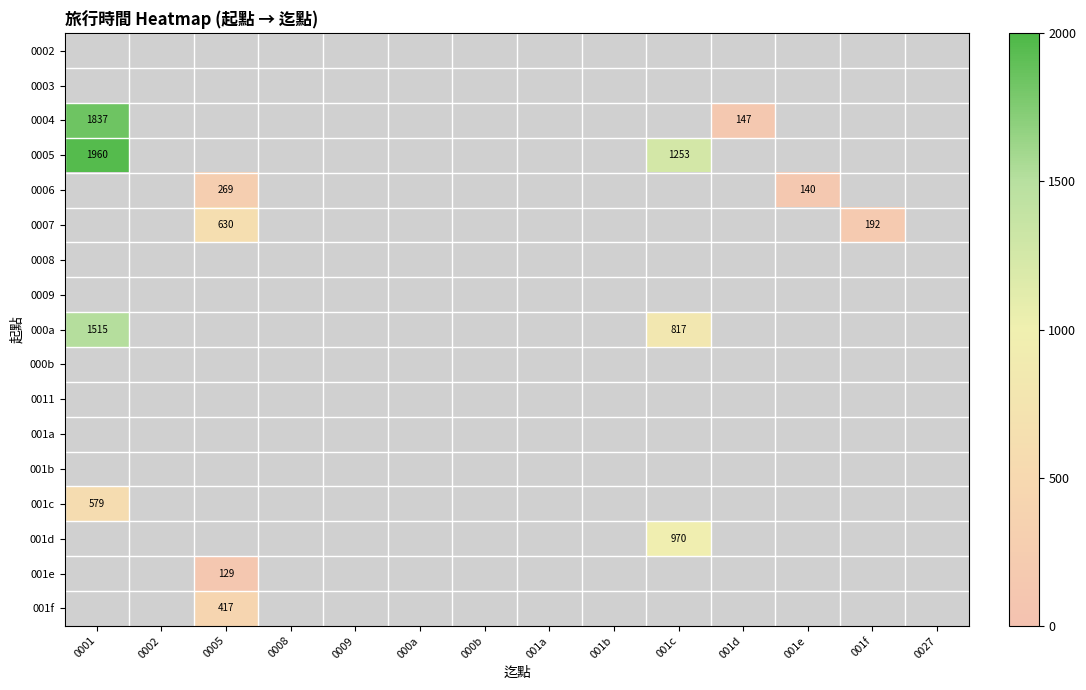

Between 001e and 0001, which is larger?

0001